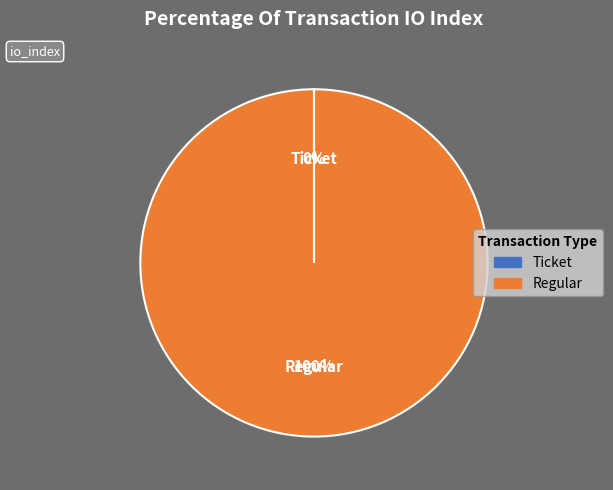

To the nearest percent, what percentage of the pie is Regular?

100%